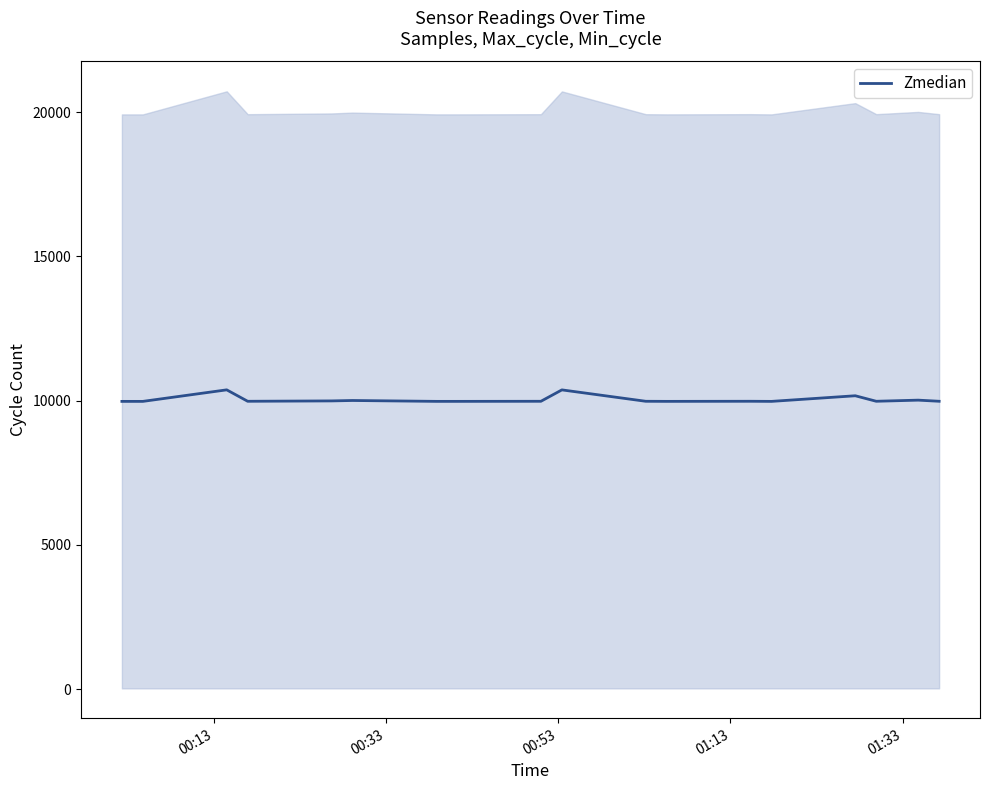

What is the value of the 6th point from the left?

10007.0